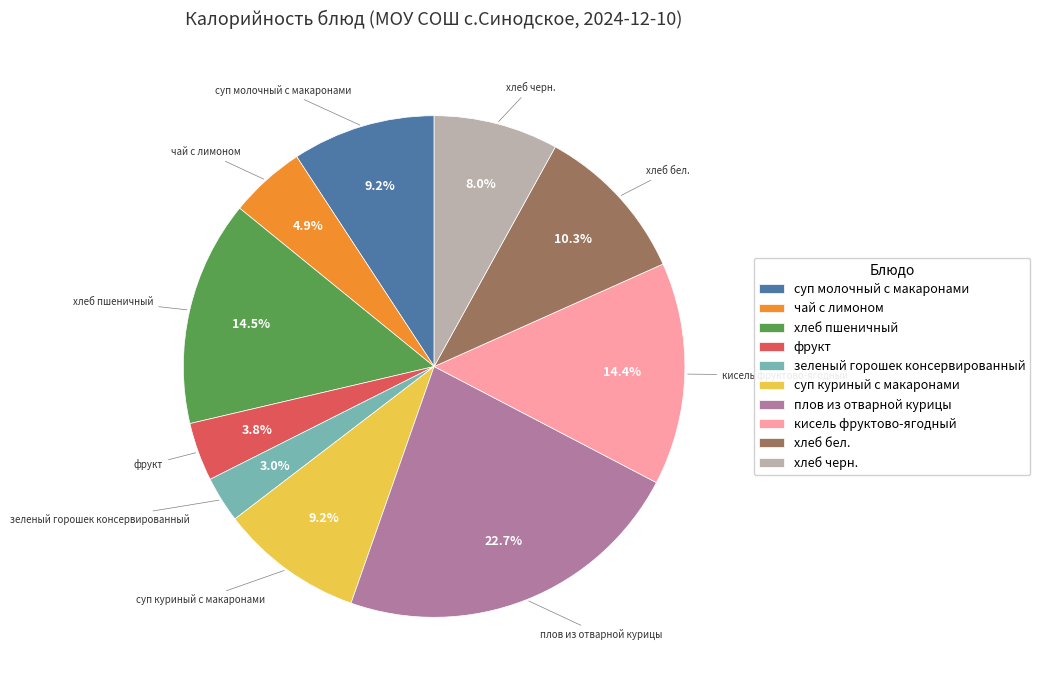

To the nearest percent, what is the average slice percentage?

10%